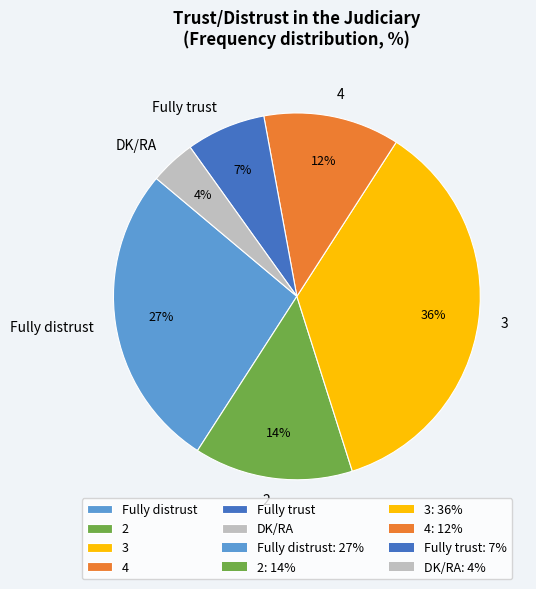

Is the sum of 4 and 3 greater than half?

No